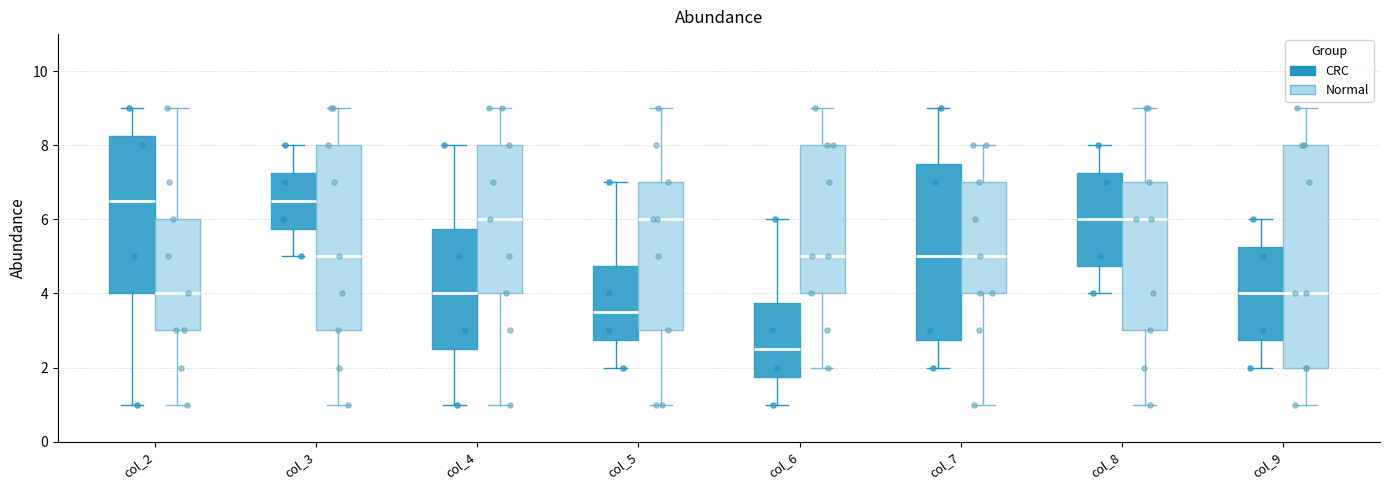

Reading left to right, read every box against the y-axis: the position of its median line, the range the box covers, and the ends of its whiskers. The values are not printed on the chart, so give them approximately, as read against the axis.

col_2 (CRC): median 6.6, box 4.0 to 8.2, whiskers 1.0 to 9.0
col_2 (Normal): median 4.0, box 3.0 to 6.0, whiskers 1.0 to 9.0
col_3 (CRC): median 6.6, box 5.8 to 7.2, whiskers 5.0 to 8.0
col_3 (Normal): median 5.0, box 3.0 to 8.0, whiskers 1.0 to 9.0
col_4 (CRC): median 4.0, box 2.6 to 5.8, whiskers 1.0 to 8.0
col_4 (Normal): median 6.0, box 4.0 to 8.0, whiskers 1.0 to 9.0
col_5 (CRC): median 3.6, box 2.8 to 4.8, whiskers 2.0 to 7.0
col_5 (Normal): median 6.0, box 3.0 to 7.0, whiskers 1.0 to 9.0
col_6 (CRC): median 2.6, box 1.8 to 3.8, whiskers 1.0 to 6.0
col_6 (Normal): median 5.0, box 4.0 to 8.0, whiskers 2.0 to 9.0
col_7 (CRC): median 5.0, box 2.8 to 7.6, whiskers 2.0 to 9.0
col_7 (Normal): median 5.0, box 4.0 to 7.0, whiskers 1.0 to 8.0
col_8 (CRC): median 6.0, box 4.8 to 7.2, whiskers 4.0 to 8.0
col_8 (Normal): median 6.0, box 3.0 to 7.0, whiskers 1.0 to 9.0
col_9 (CRC): median 4.0, box 2.8 to 5.2, whiskers 2.0 to 6.0
col_9 (Normal): median 4.0, box 2.0 to 8.0, whiskers 1.0 to 9.0